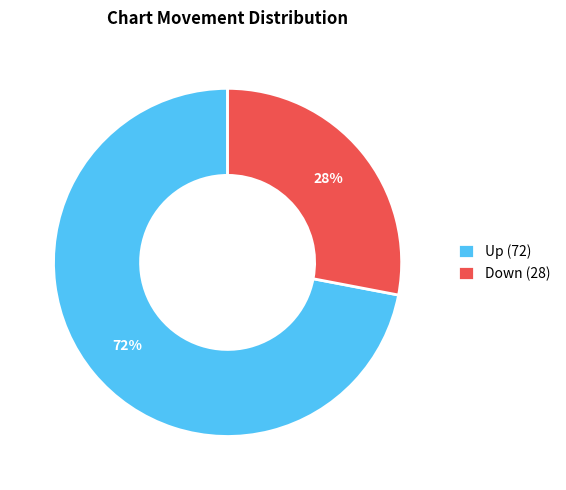

Is there any slice that represents more than half of the pie?

Yes